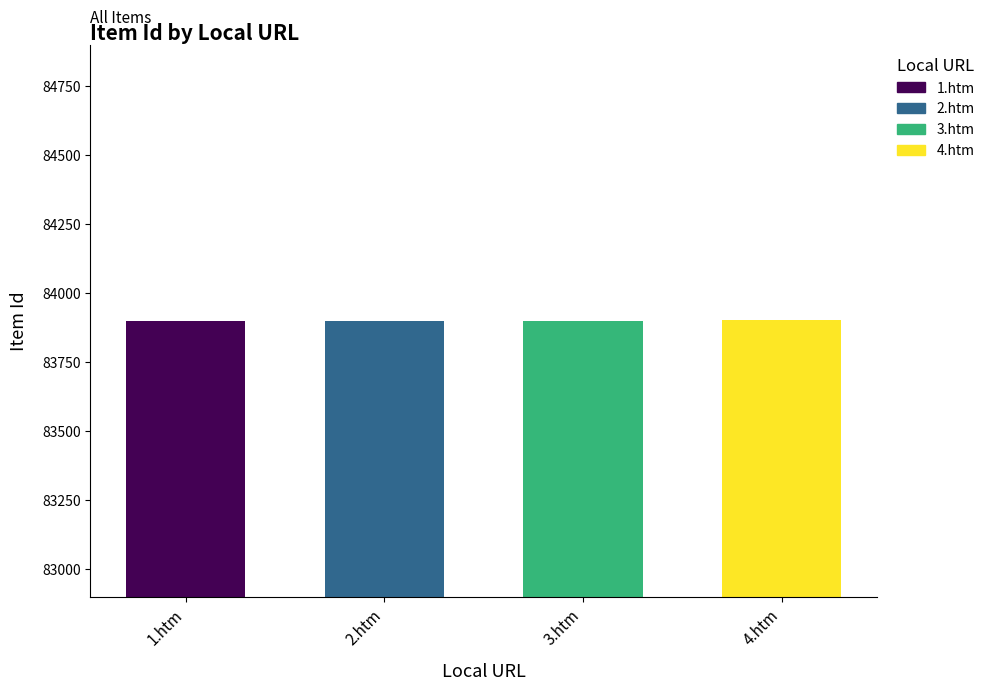

What is the difference between the second highest and second lowest values?

1